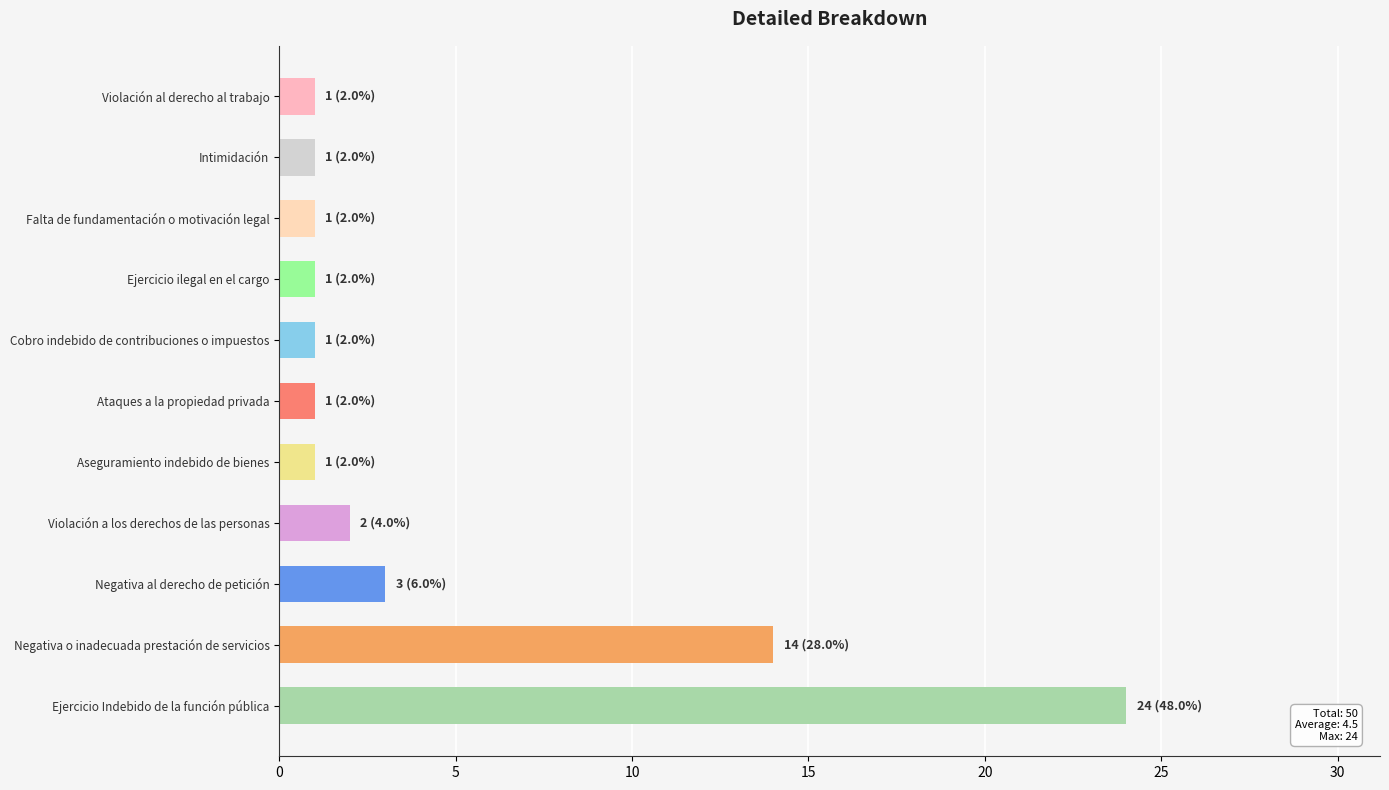

Which has a higher value, Ejercicio Indebido de la función pública or Falta de fundamentación o motivación legal?

Ejercicio Indebido de la función pública